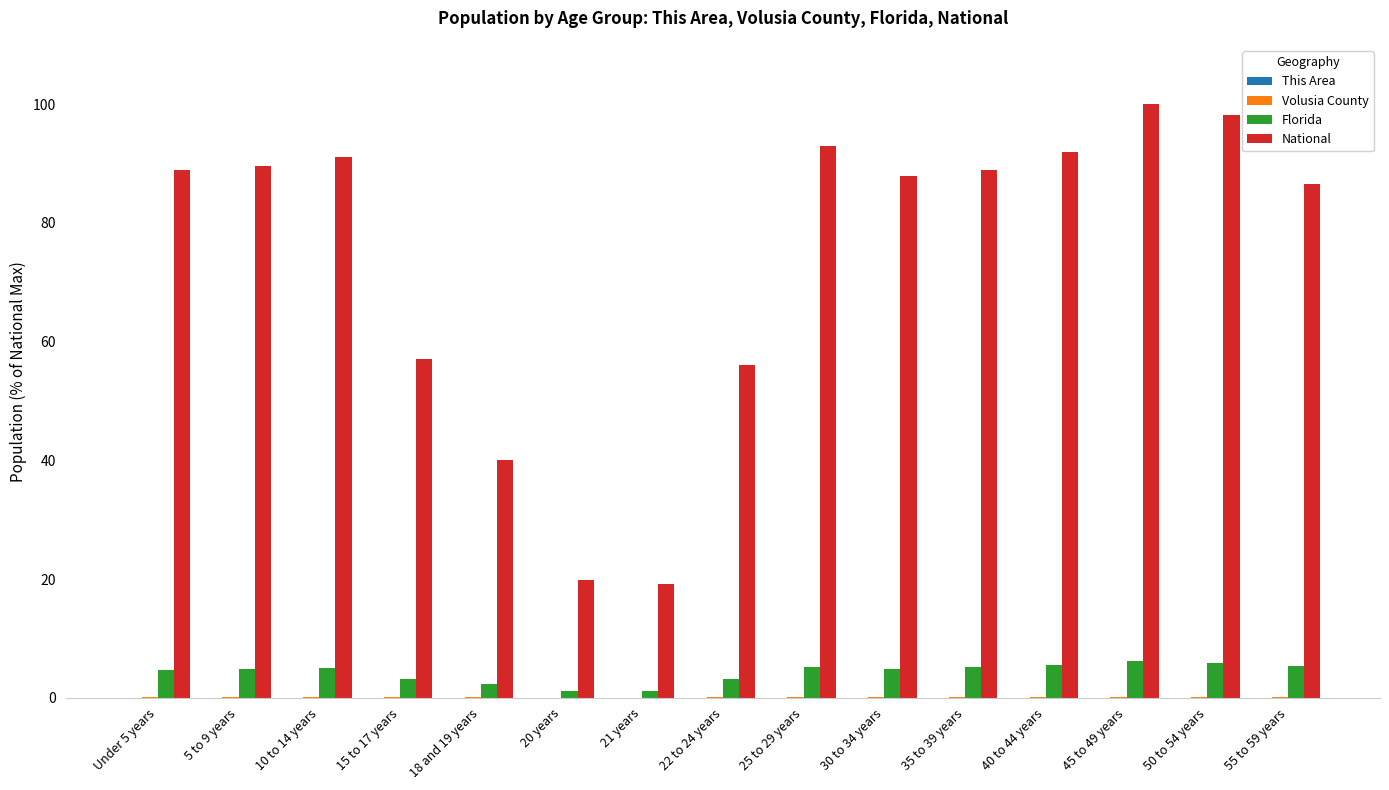

What is the sum of all Florida values?

63.4